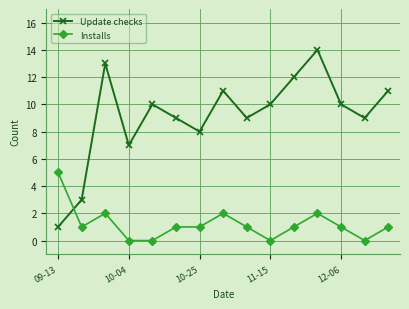

What is the average value of the Update checks series?

9